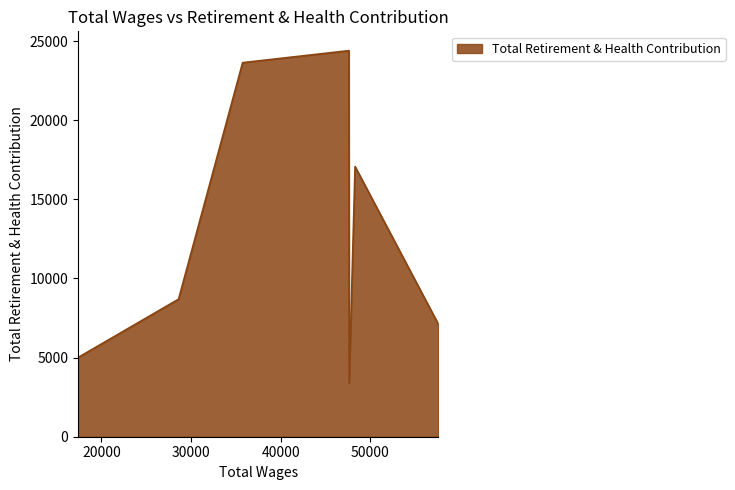

How many series are shown in this chart?

1